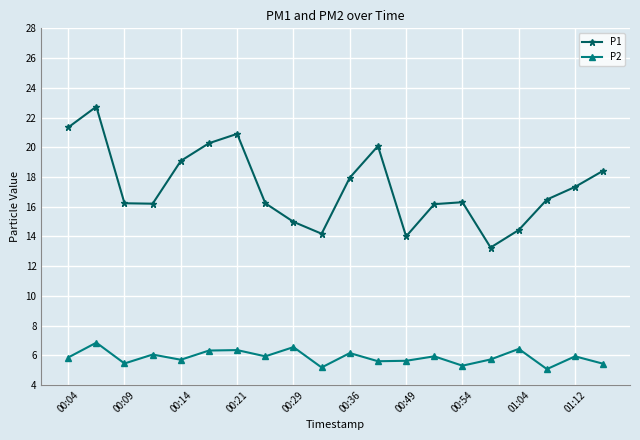

True or false: P2 and P1 cross at least once.

False